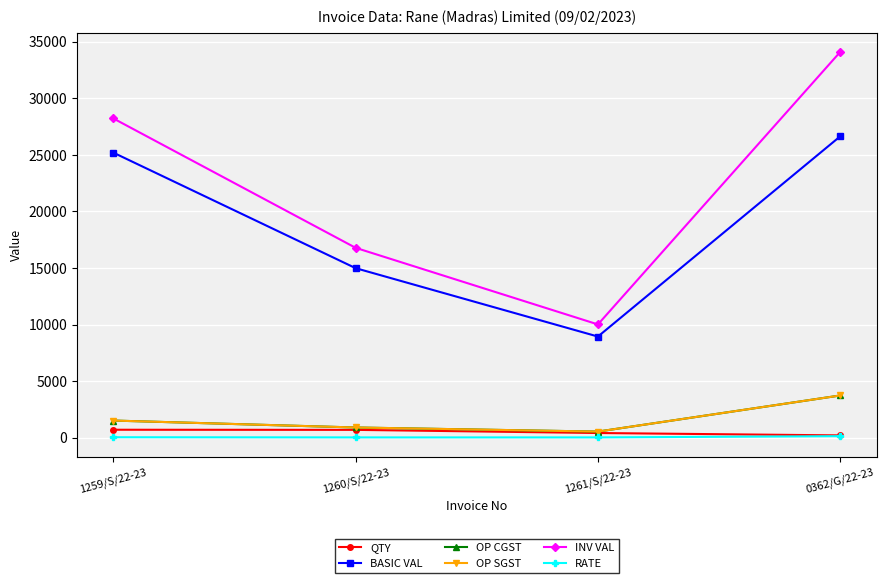

At which category does OP SGST reach its first local valley?

1261/S/22-23